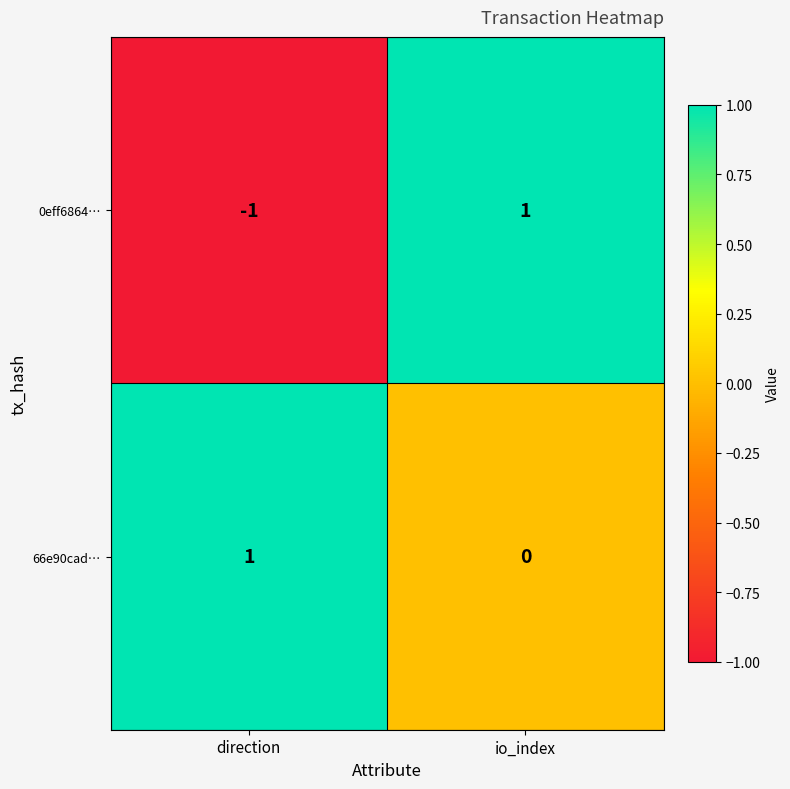

Rank the series at direction from lowest to highest value.

0eff6864…, 66e90cad…